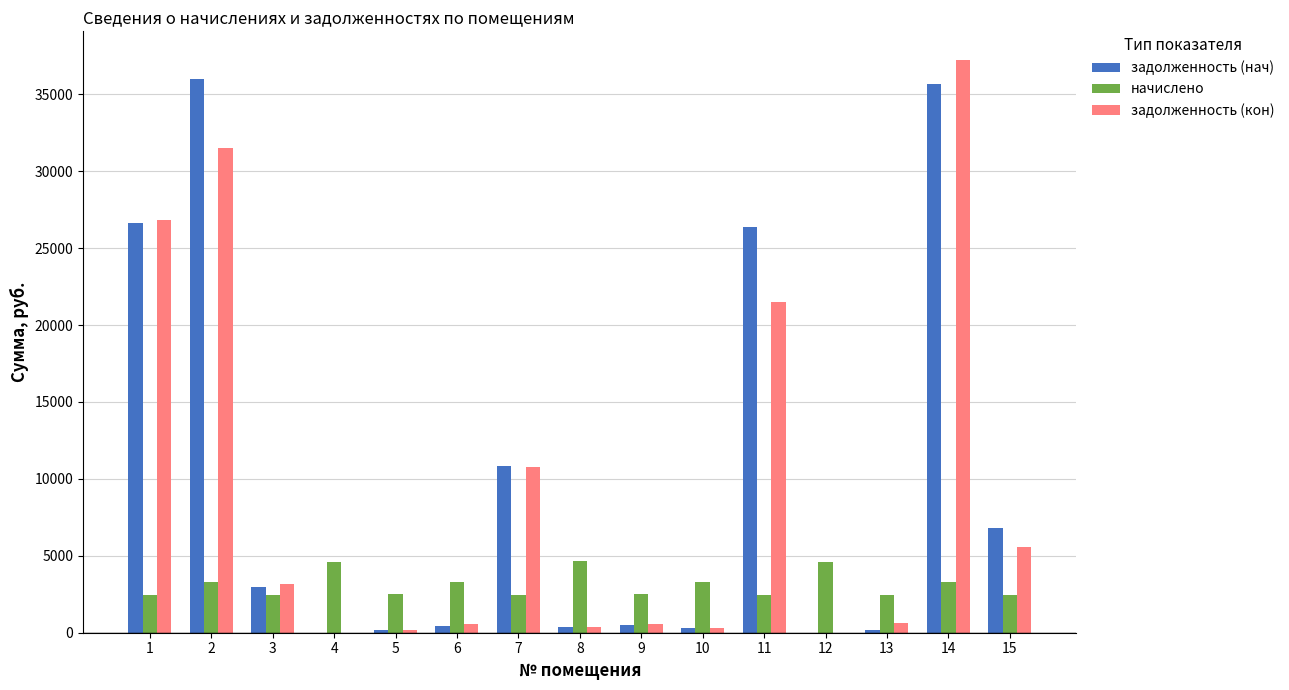

The value of задолженность (кон) at 4 is 0.0. True or false?

True